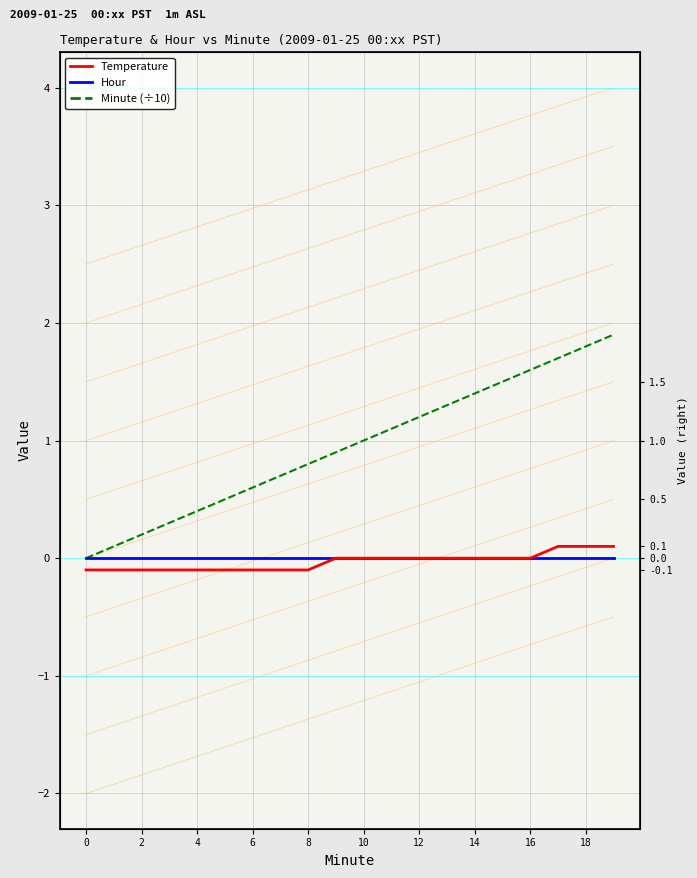

What are all the series names shown in the legend?

Temperature, Hour, Minute (÷10)